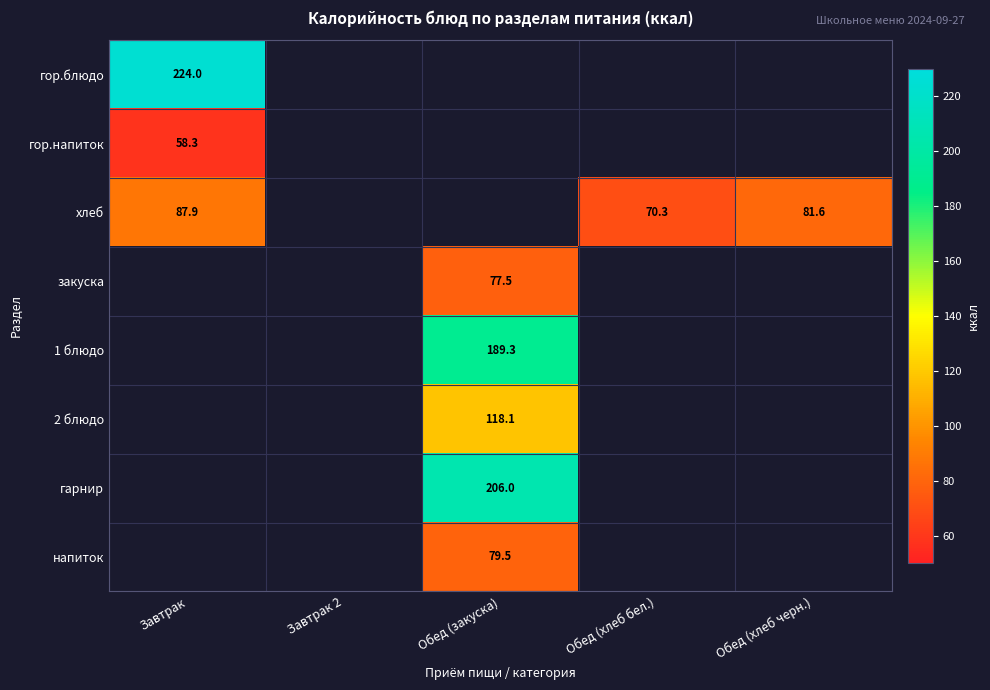

Is it true that закуска equals 120.5 at Обед (закуска)?

False